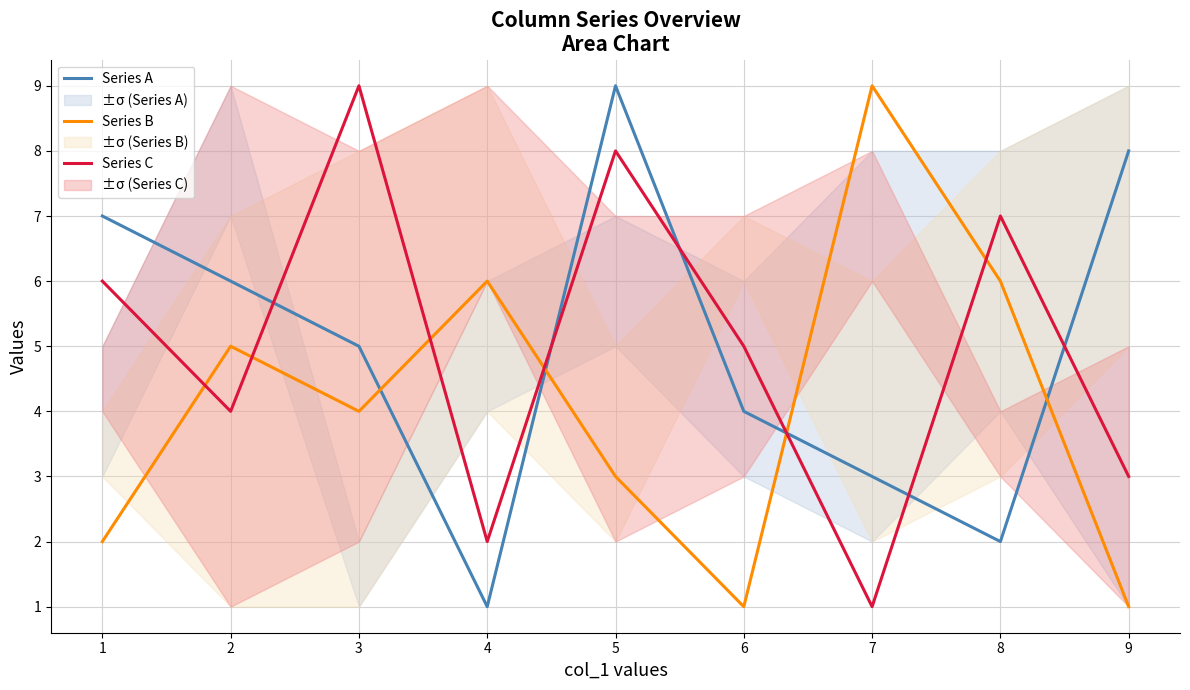

At which category does Series A reach its first local valley?

4